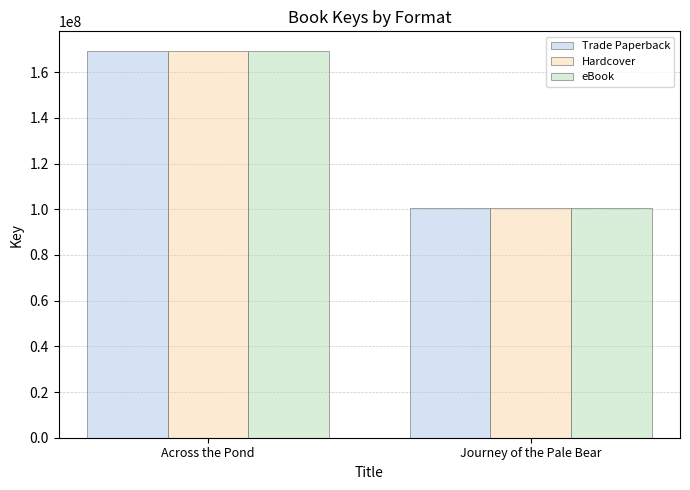

At which label is Hardcover closest to 135046679?

Journey of the Pale Bear